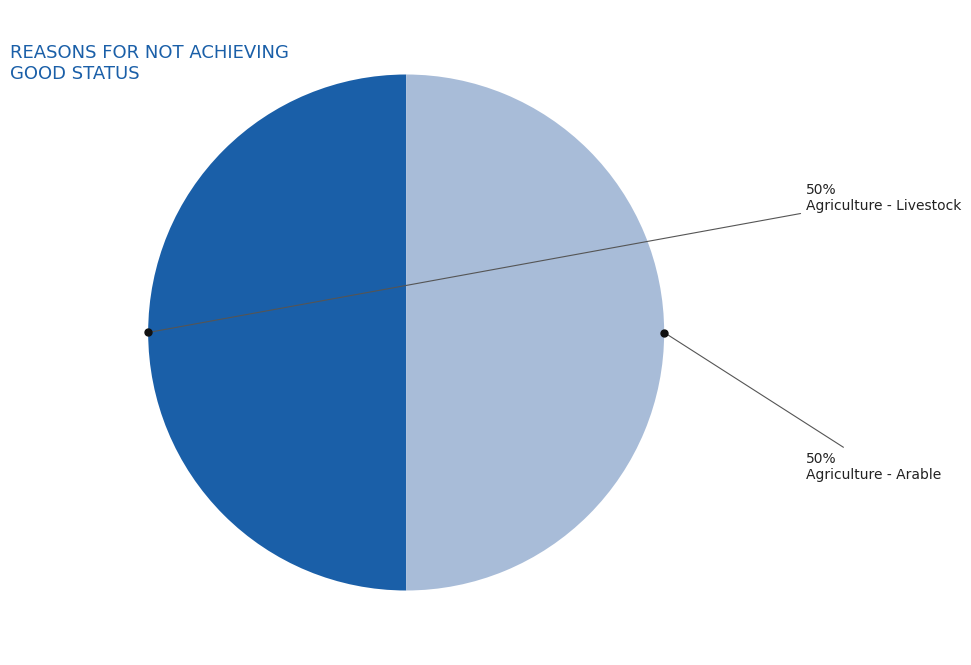

What percentage is the Agriculture - Arable slice, to the nearest percent?

50%